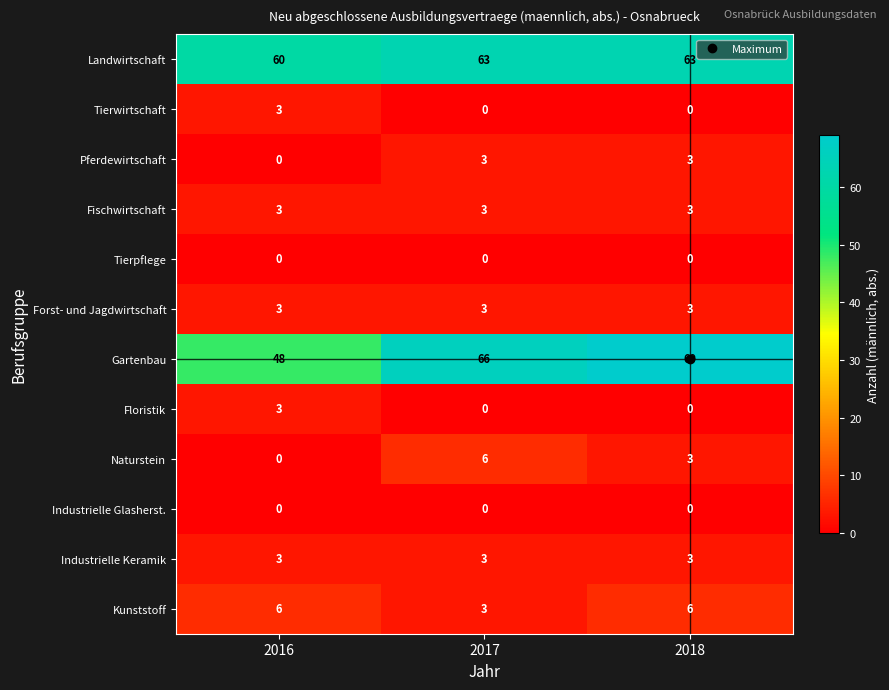

Rank the categories by Gartenbau value from lowest to highest.

2016, 2017, 2018